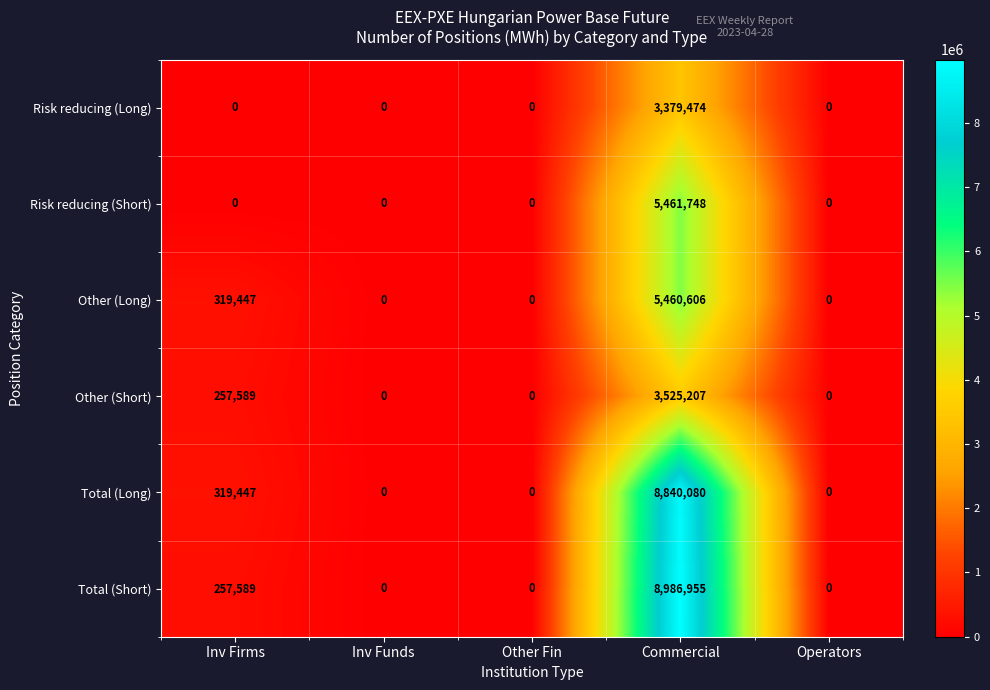

Reading left to right, list all the values displayed in this chart.

Risk reducing (Long): 0	0	0	3379474	0
Risk reducing (Short): 0	0	0	5461748	0
Other (Long): 319447	0	0	5460606	0
Other (Short): 257589	0	0	3525207	0
Total (Long): 319447	0	0	8840080	0
Total (Short): 257589	0	0	8986955	0